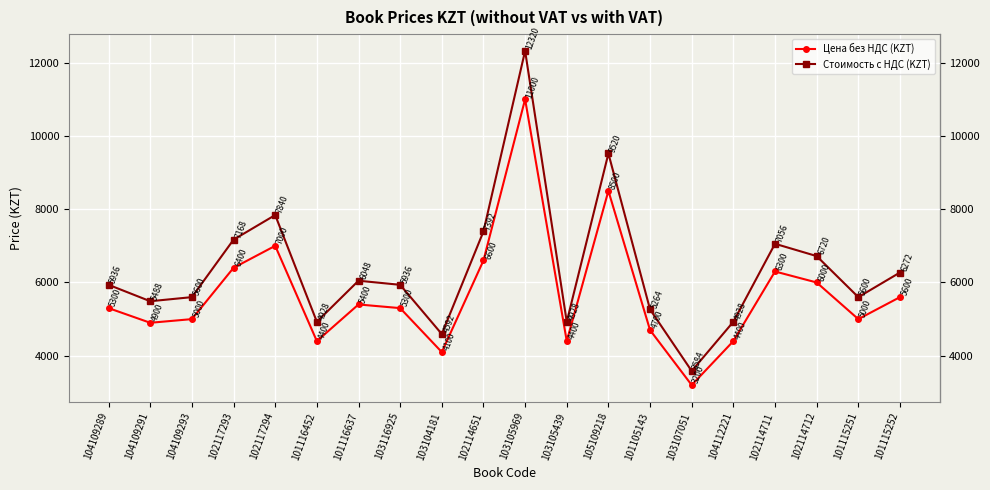

What is the value of the Цена без НДС (KZT) point at the 13th from the left?

8500